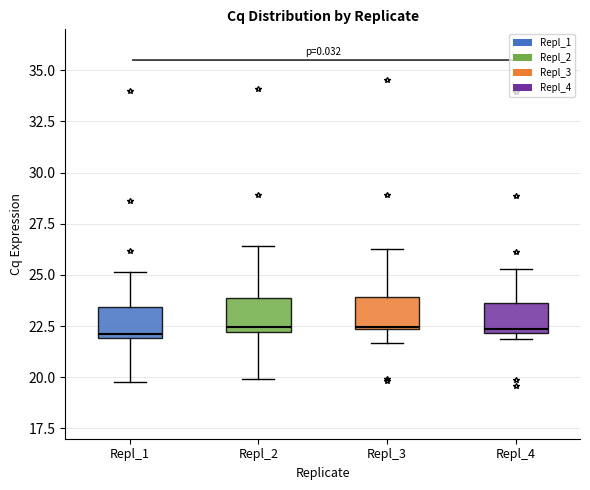

Reading left to right, transcribe this box plot: for each box, give where its median line is, the range the box spans, and where its two whiskers end, as read against the y-axis. The values are not printed on the chart, so give them approximately, as read against the axis.

Repl_1: median 22.0 (just above the box's lower edge), box 22.0 to 23.5, whiskers 20.0 to 25.0
Repl_2: median 22.5, box 22.0 to 24.0, whiskers 20.0 to 26.5
Repl_3: median 22.5, box 22.5 to 24.0, whiskers 21.5 to 26.5
Repl_4: median 22.5, box 22.0 to 23.5, whiskers 22.0 (just below the box's lower edge) to 25.5